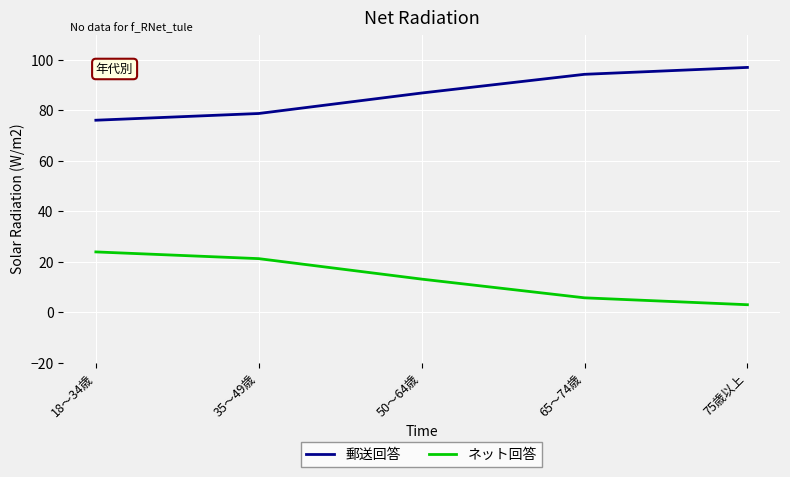

Rank the series at 75歳以上 from lowest to highest value.

ネット回答, 郵送回答